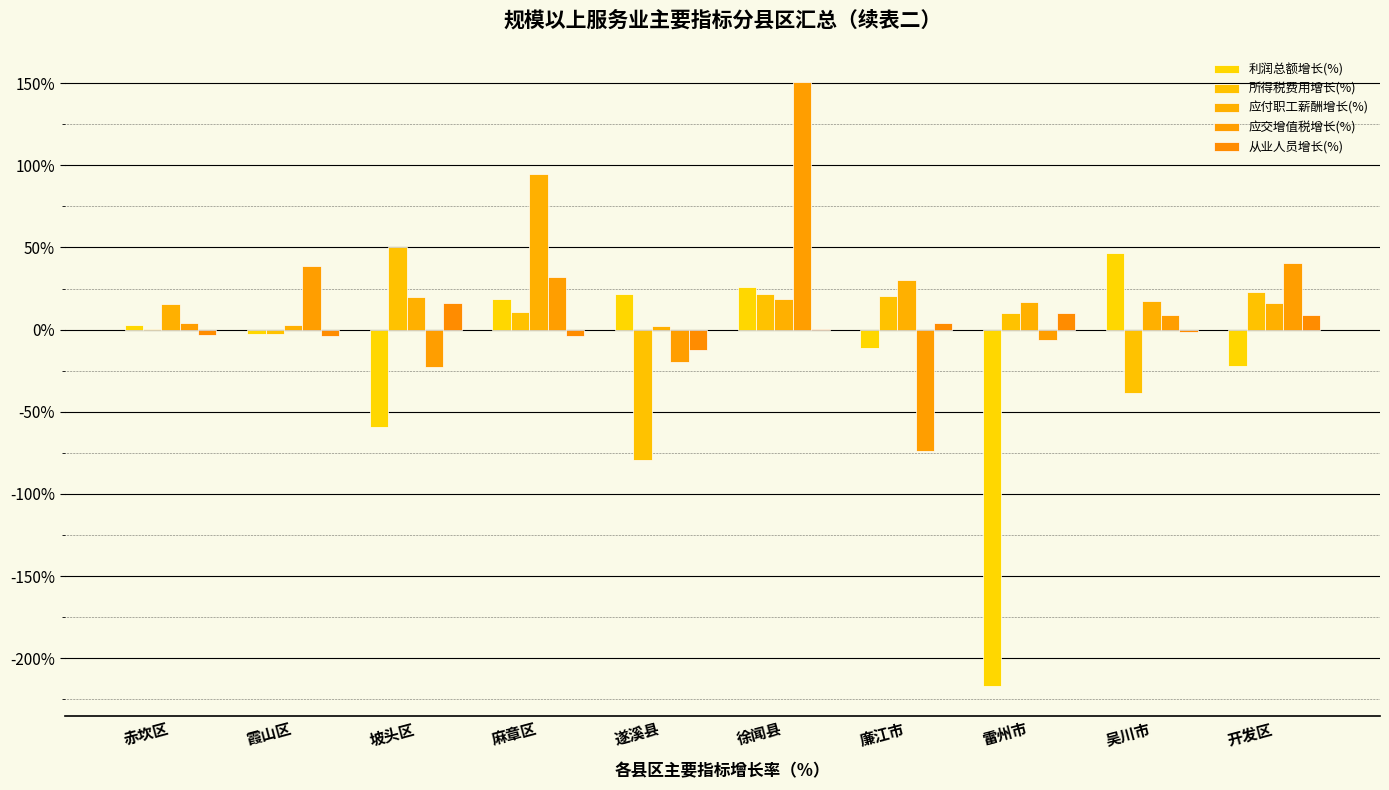

Which category has the highest value in the 利润总额增长(%) series?

吴川市